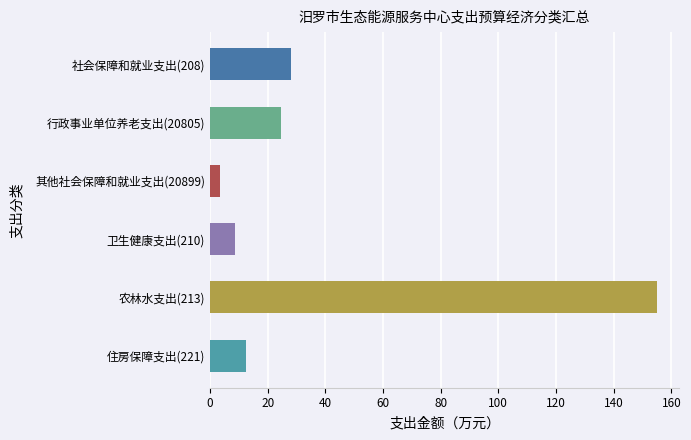

What is the smallest value displayed?

3.4